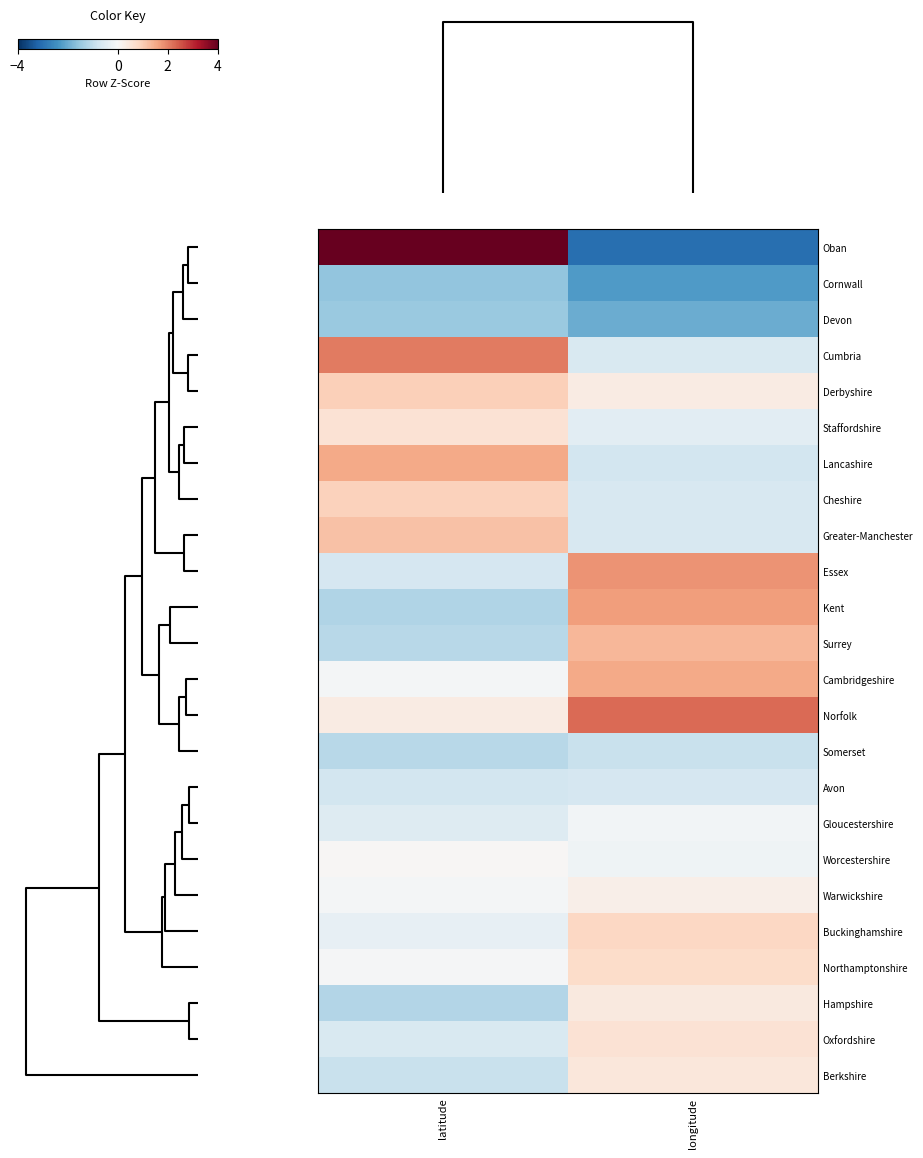

Reading left to right, list all the values displayed in this chart.

Oban: latitude=3.1	longitude=-2.4
Cornwall: latitude=-1.2	longitude=-1.8
Devon: latitude=-1.2	longitude=-1.6
Cumbria: latitude=1.6	longitude=-0.5
Derbyshire: latitude=0.8	longitude=0.3
Staffordshire: latitude=0.4	longitude=-0.3
Lancashire: latitude=1.2	longitude=-0.6
Cheshire: latitude=0.7	longitude=-0.5
Greater-Manchester: latitude=0.9	longitude=-0.5
Essex: latitude=-0.5	longitude=1.4
Kent: latitude=-0.9	longitude=1.3
Surrey: latitude=-0.9	longitude=1.0
Cambridgeshire: latitude=-0.1	longitude=1.2
Norfolk: latitude=0.2	longitude=1.8
Somerset: latitude=-0.9	longitude=-0.7
Avon: latitude=-0.6	longitude=-0.5
Gloucestershire: latitude=-0.4	longitude=-0.1
Worcestershire: latitude=0.0	longitude=-0.1
Warwickshire: latitude=-0.1	longitude=0.2
Buckinghamshire: latitude=-0.3	longitude=0.6
Northamptonshire: latitude=-0.0	longitude=0.6
Hampshire: latitude=-0.9	longitude=0.3
Oxfordshire: latitude=-0.5	longitude=0.5
Berkshire: latitude=-0.7	longitude=0.4